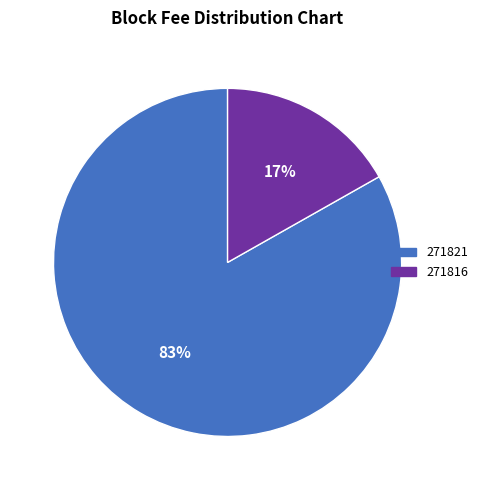

Which category accounts for the majority?

271821